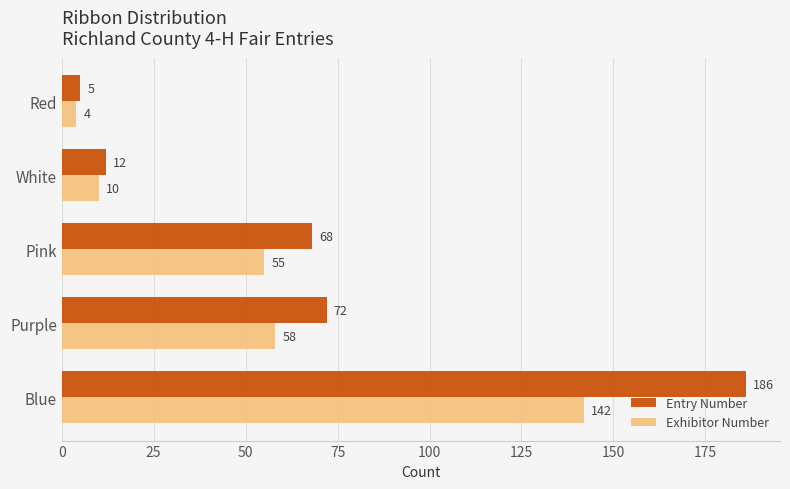

How many series are shown in this chart?

2